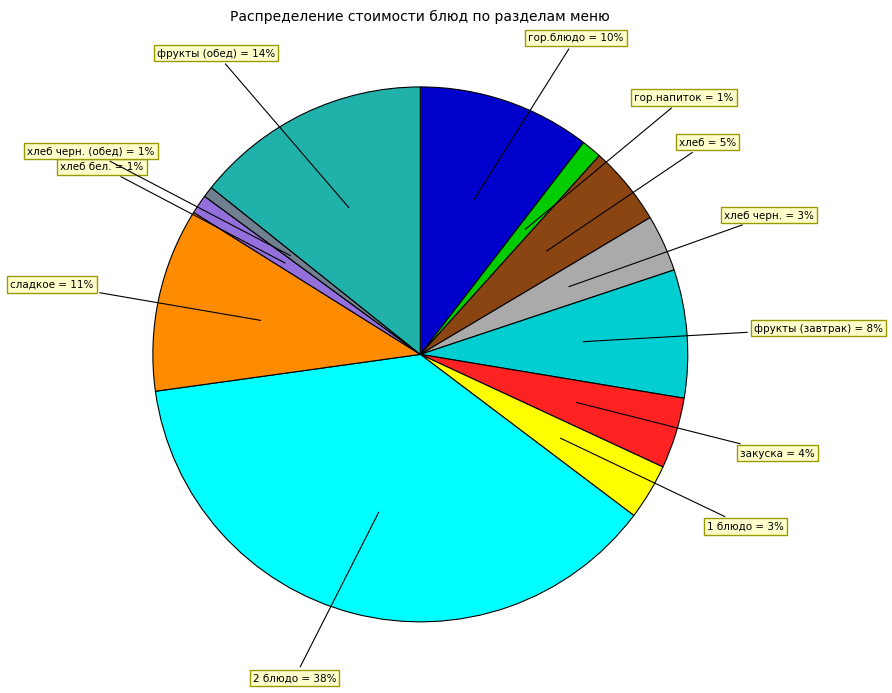

Is the sum of гор.напиток and 2 блюдо greater than half?

No